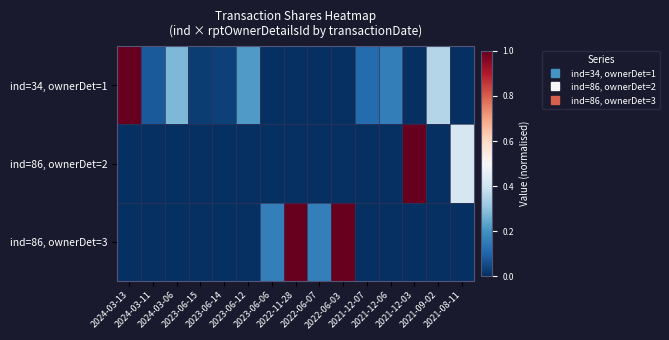

Between 2024-03-06 and 2023-06-12, which series saw the biggest shift?

ind=34, ownerDet=1